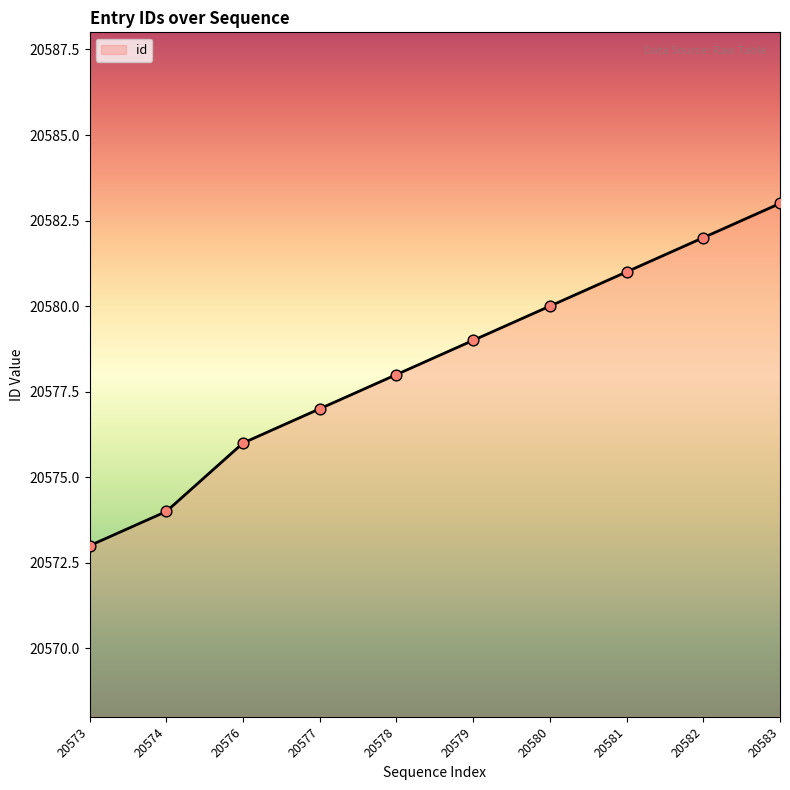

What is the ratio of the value at 20580 to the value at 20576?

1.0